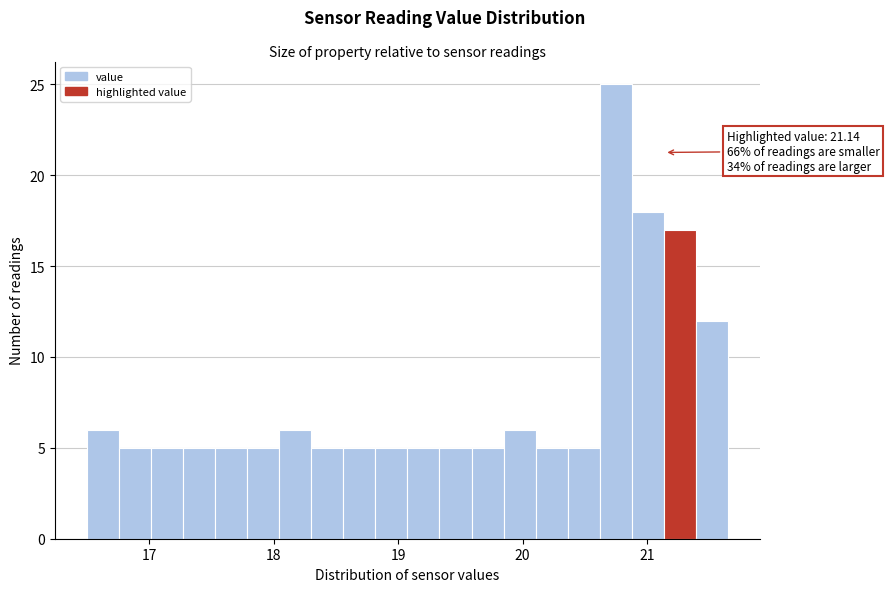

Read against the x-axis, roughly where is the centre of the tallest bar?

20.7